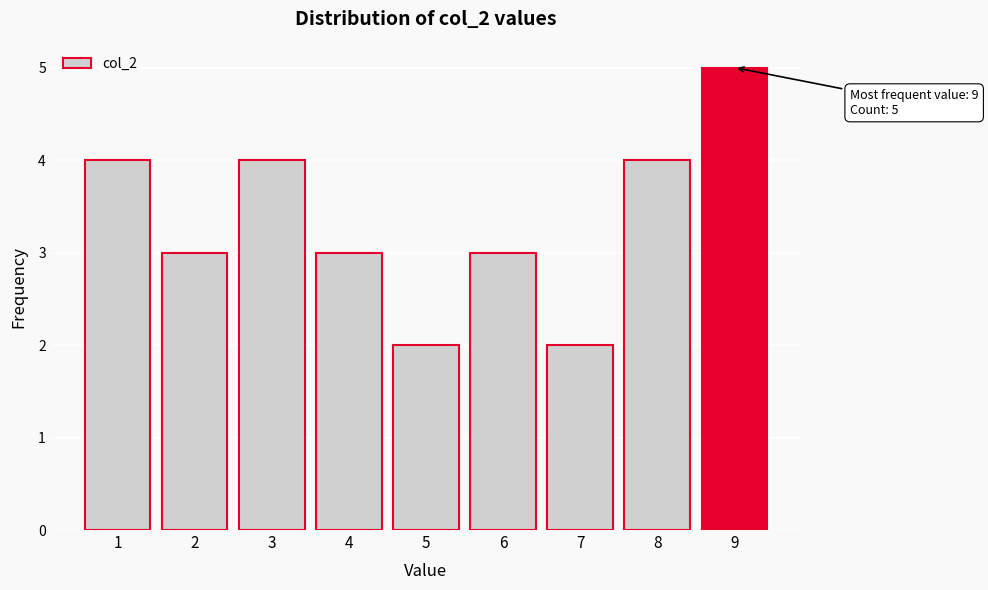

Which range on the x-axis has the tallest bar?

8.5 to 9.5